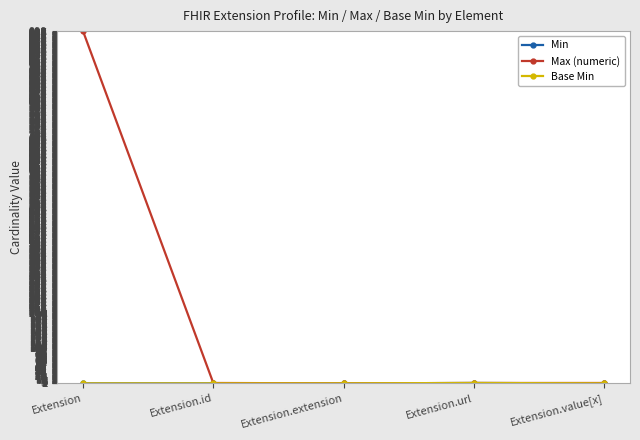

At which label does Max (numeric) reach its peak?

Extension